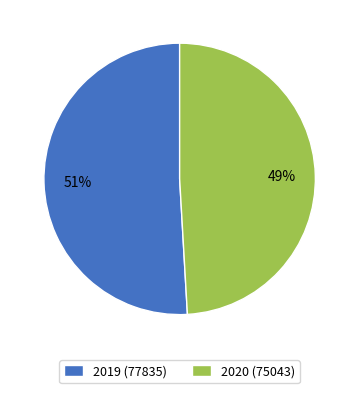

Rank the categories by value from highest to lowest.

2019 (77835), 2020 (75043)